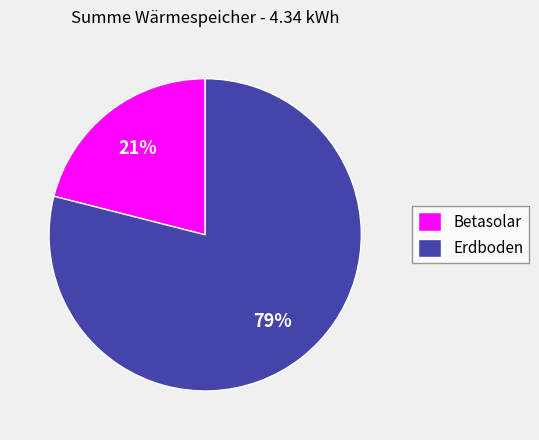

Between Betasolar and Erdboden, which is larger?

Erdboden